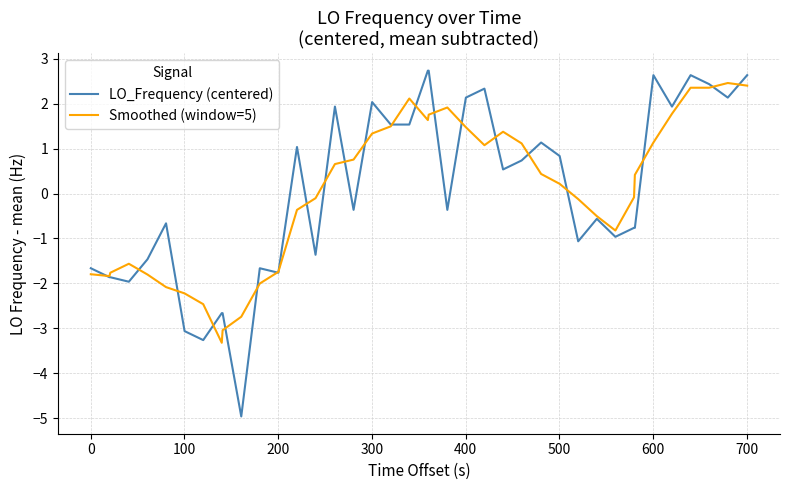

Which series has the largest range (max minus min)?

LO_Frequency (centered)